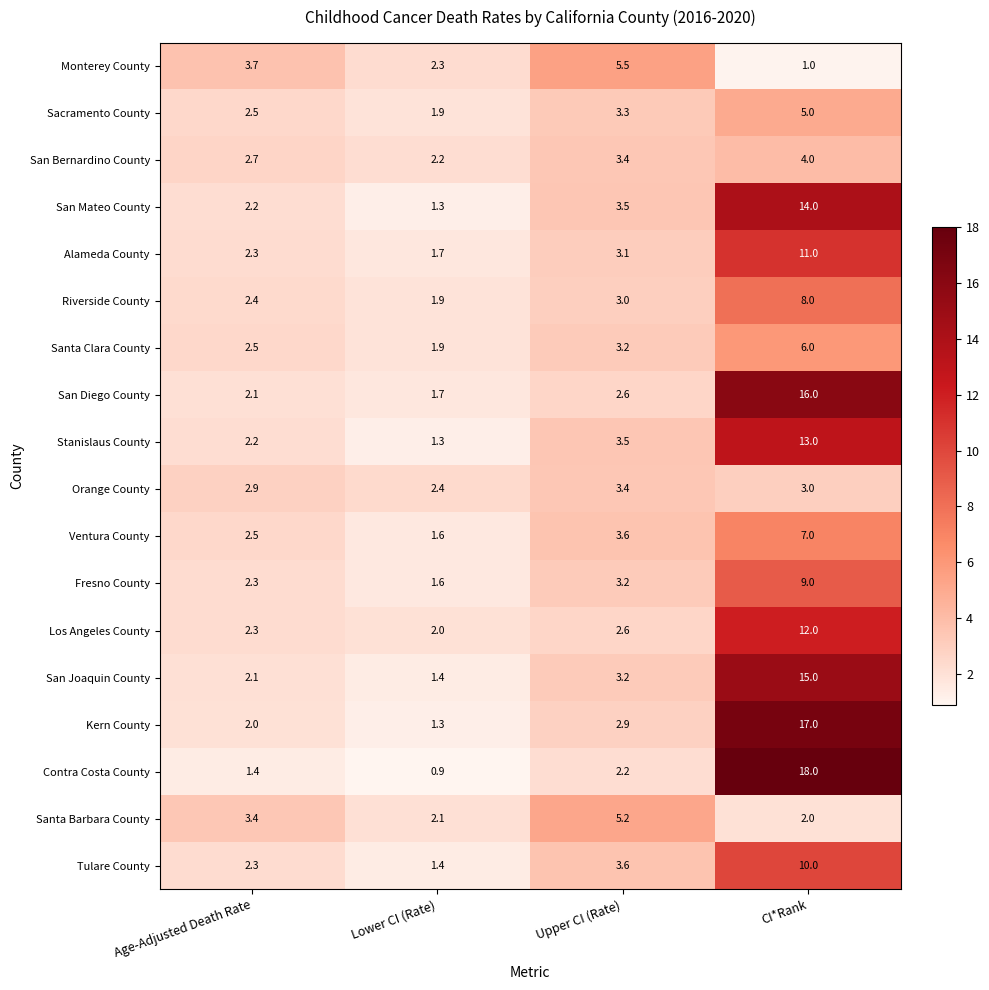

What value does the Riverside County series have at Upper CI (Rate)?

3.0